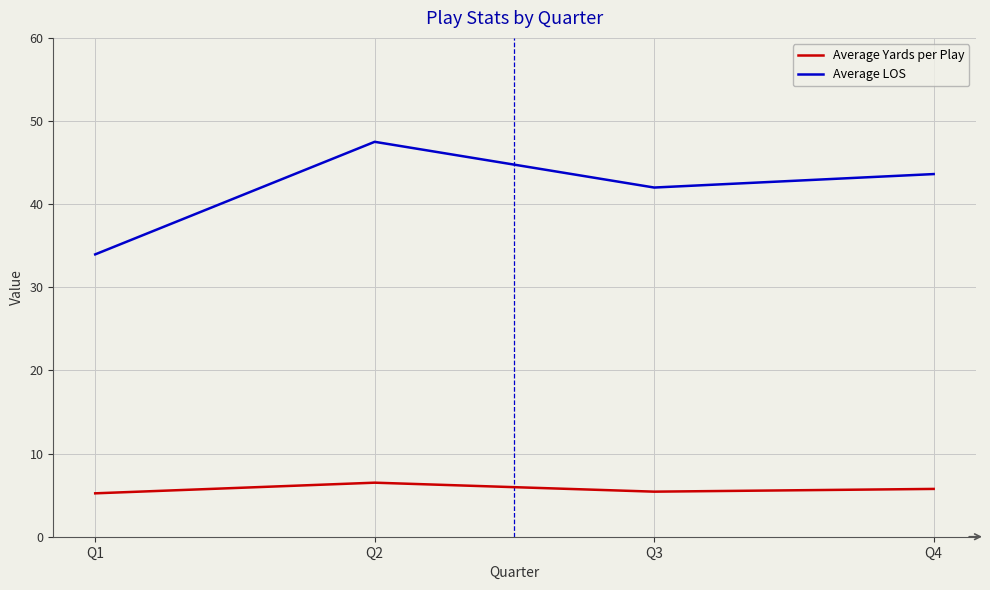

What is the difference between the Average LOS values at Q3 and Q2?

5.5